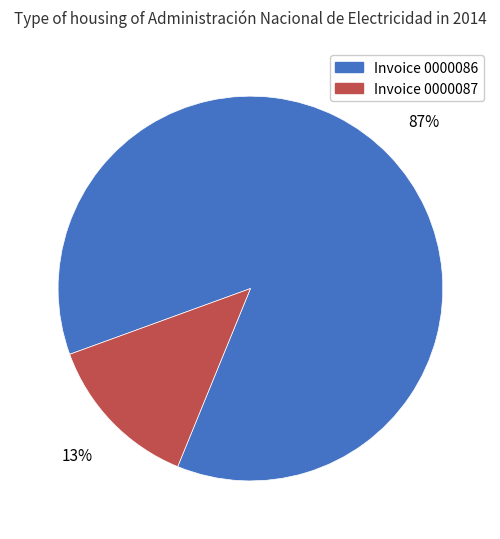

To the nearest percent, what portion does Invoice 0000087 represent?

13%